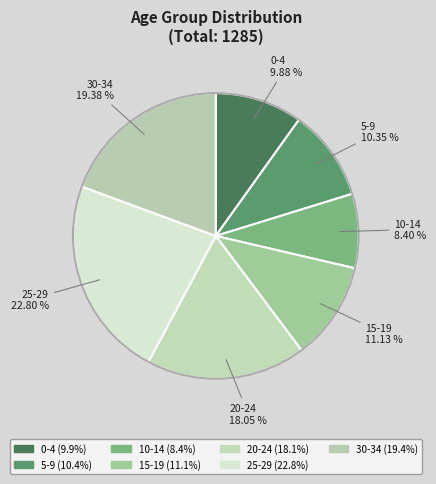

Is there any slice that represents more than half of the pie?

No